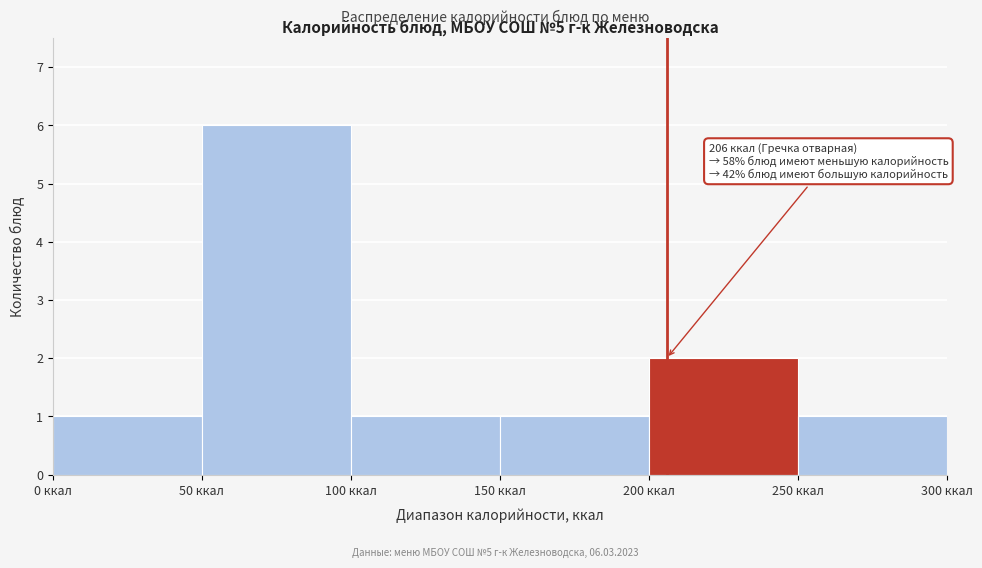

Over which range of the x-axis is the bar tallest?

50 to 100